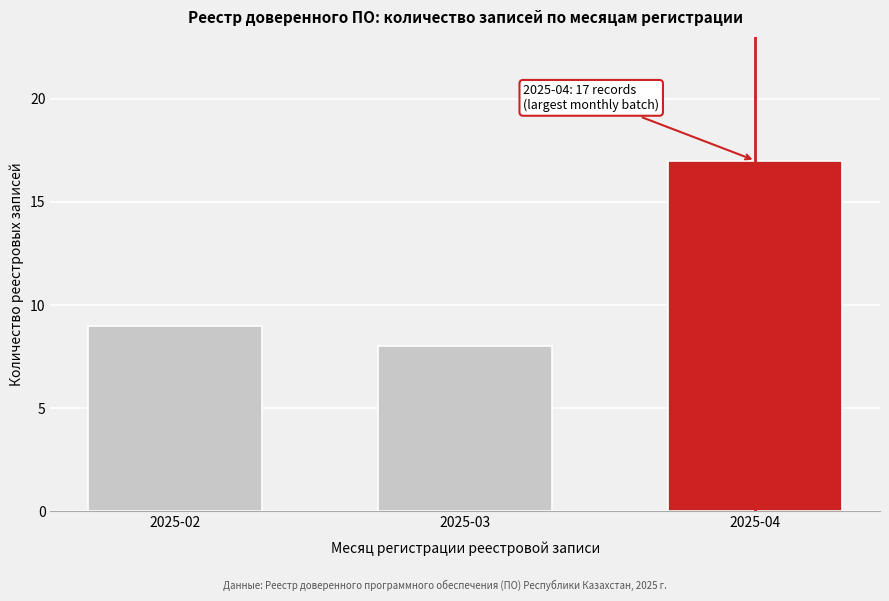

Reading right to left, list all the values displayed in this chart.

17	8	9